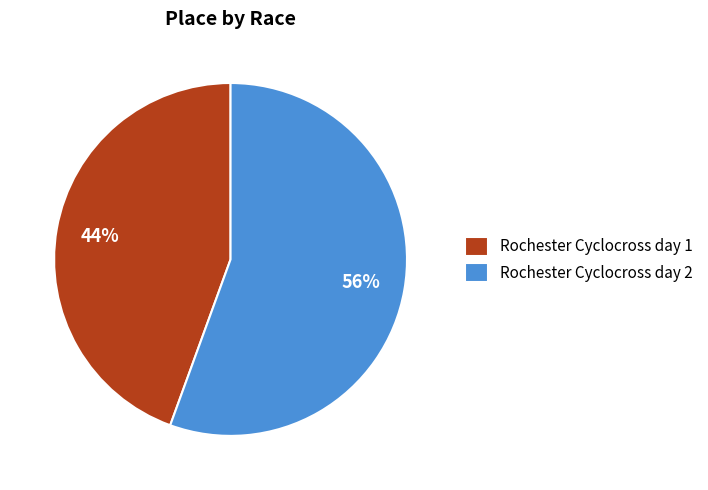

To the nearest percent, what is the combined percentage of Rochester Cyclocross day 1 and Rochester Cyclocross day 2?

100%